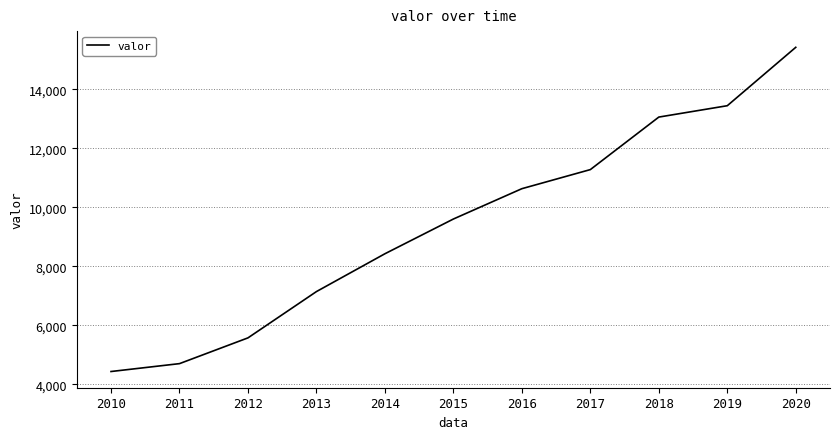

List the labels in order of value, smallest first.

2010, 2011, 2012, 2013, 2014, 2015, 2016, 2017, 2018, 2019, 2020